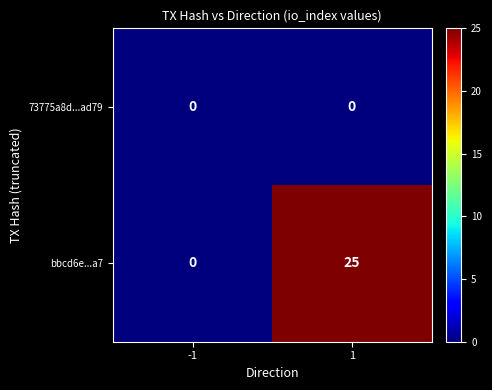

Reading right to left, what are all the values shown in this chart?

73775a8d...ad79: 0	0
bbcd6e...a7: 25	0